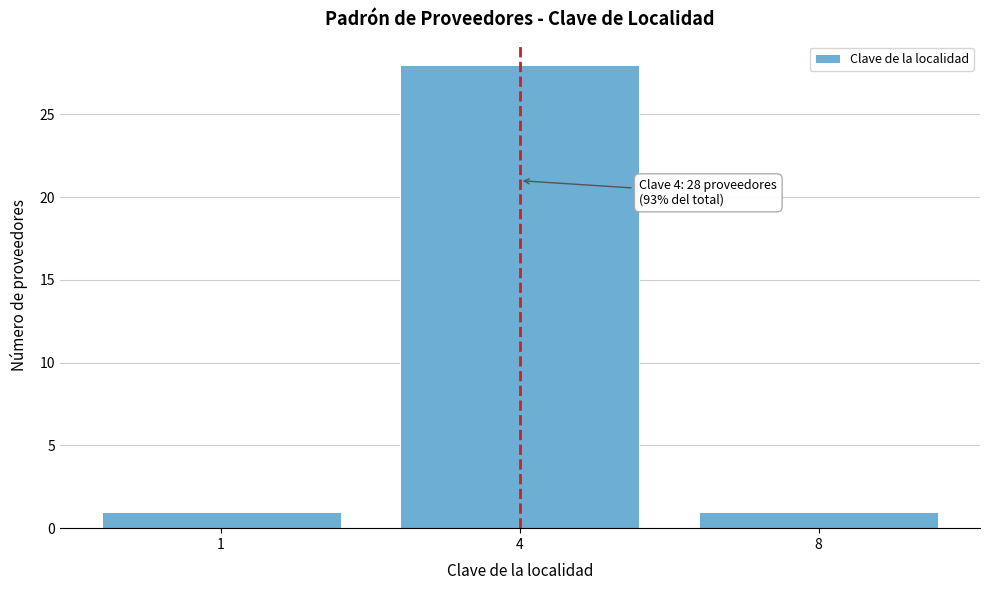

Reading right to left, list all the values displayed in this chart.

1	28	1